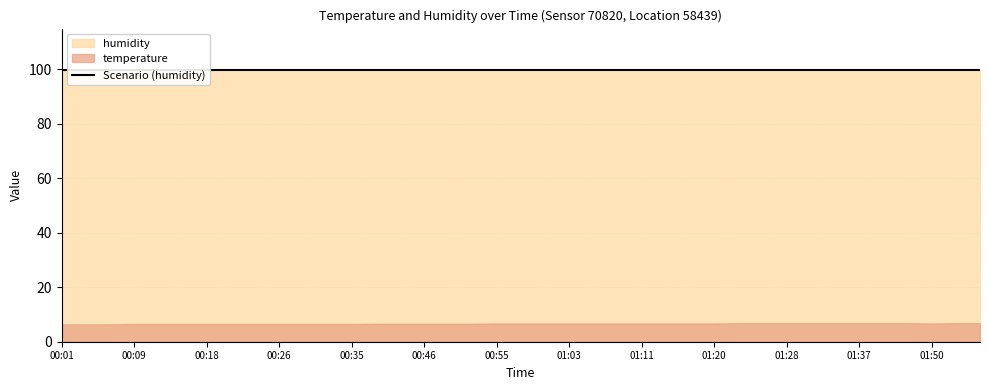

What is the minimum value for temperature?

6.4